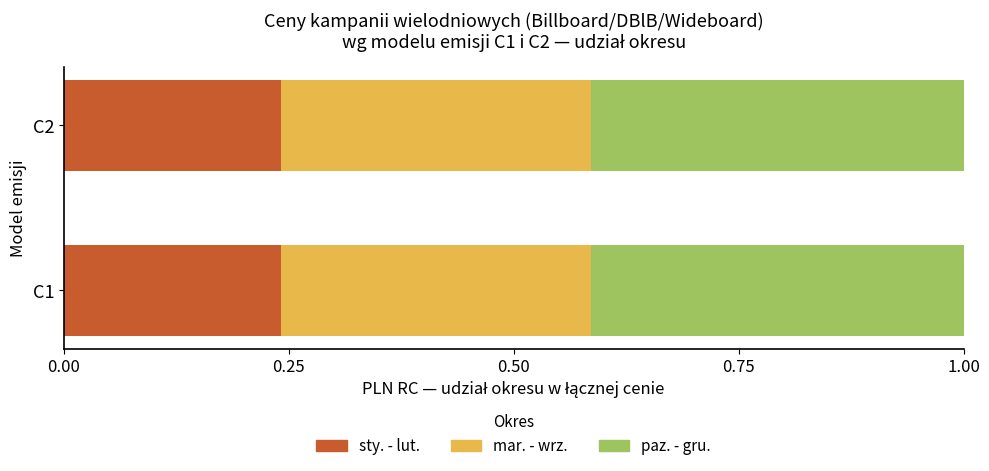

What is the total value across all series at C2?

1.0